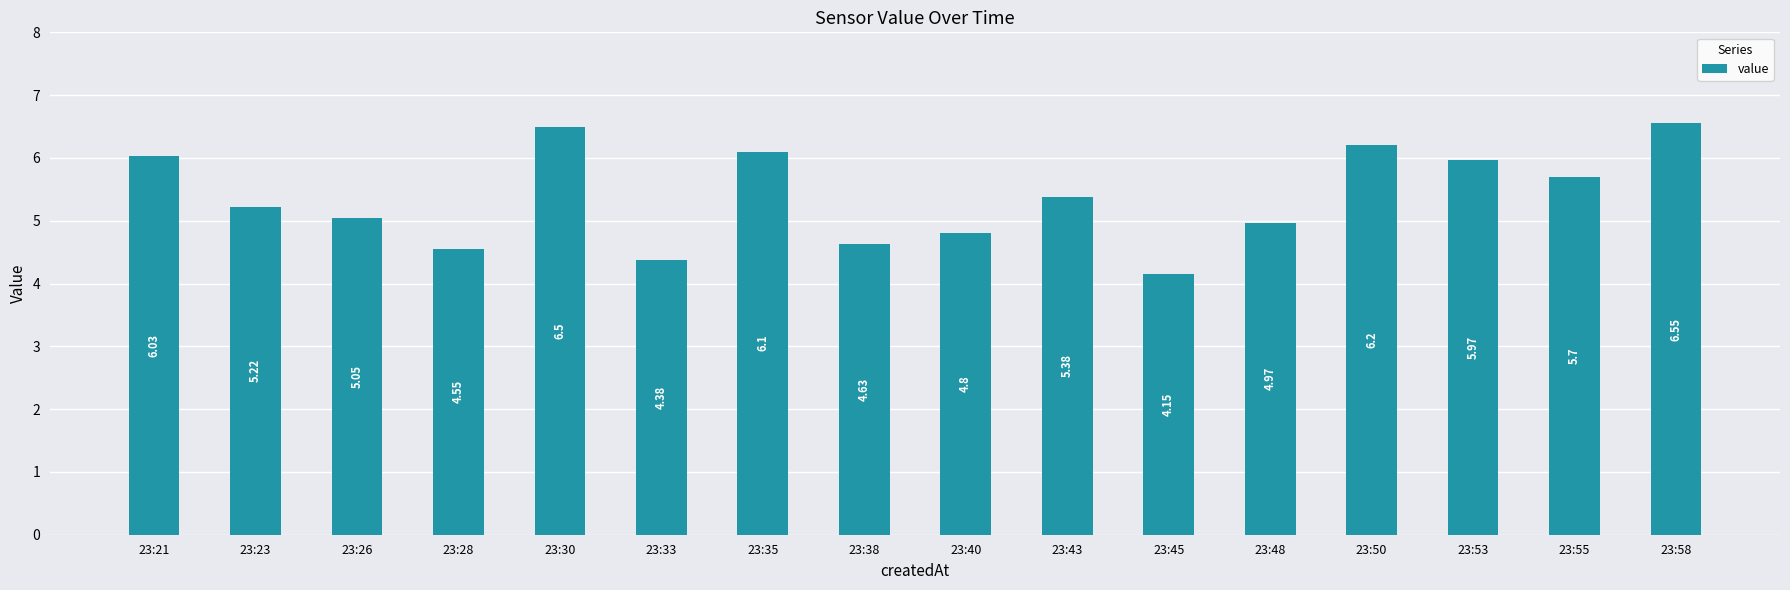

What is the difference between the maximum and second lowest values?

2.2